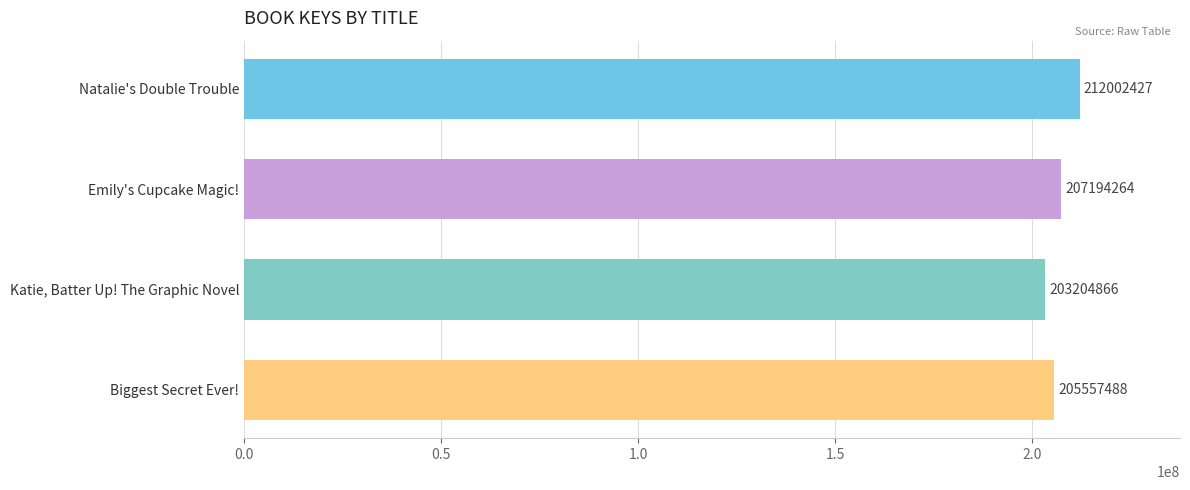

List the labels in order of value, smallest first.

Katie, Batter Up! The Graphic Novel, Biggest Secret Ever!, Emily's Cupcake Magic!, Natalie's Double Trouble